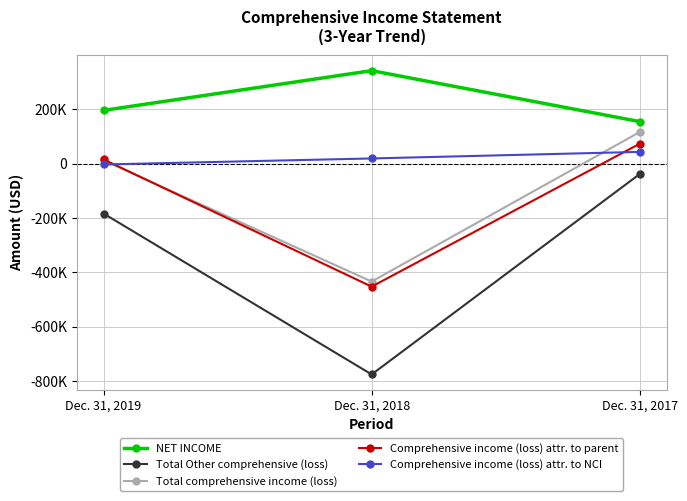

Reading right to left, extract all data points from this chart.

NET INCOME: Dec. 31, 2017=154386	Dec. 31, 2018=341786	Dec. 31, 2019=195613
Total Other comprehensive (loss): Dec. 31, 2017=-38365	Dec. 31, 2018=-775835	Dec. 31, 2019=-183764
Total comprehensive income (loss): Dec. 31, 2017=116022	Dec. 31, 2018=-434049	Dec. 31, 2019=11849
Comprehensive income (loss) attr. to parent: Dec. 31, 2017=73046	Dec. 31, 2018=-452844	Dec. 31, 2019=15250
Comprehensive income (loss) attr. to NCI: Dec. 31, 2017=42976	Dec. 31, 2018=18795	Dec. 31, 2019=-3401